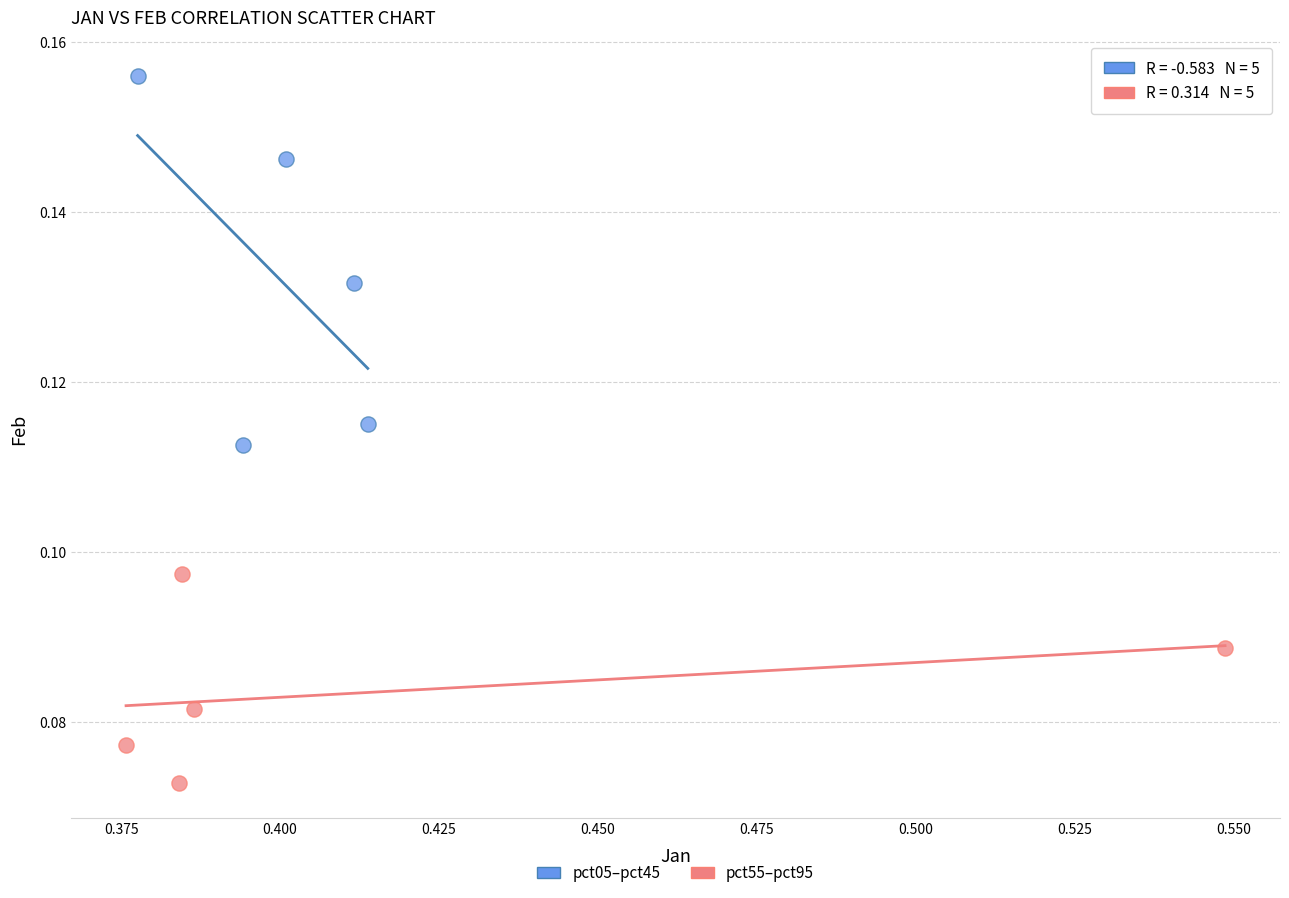

Which series reaches the maximum Y coordinate?

pct05–pct45